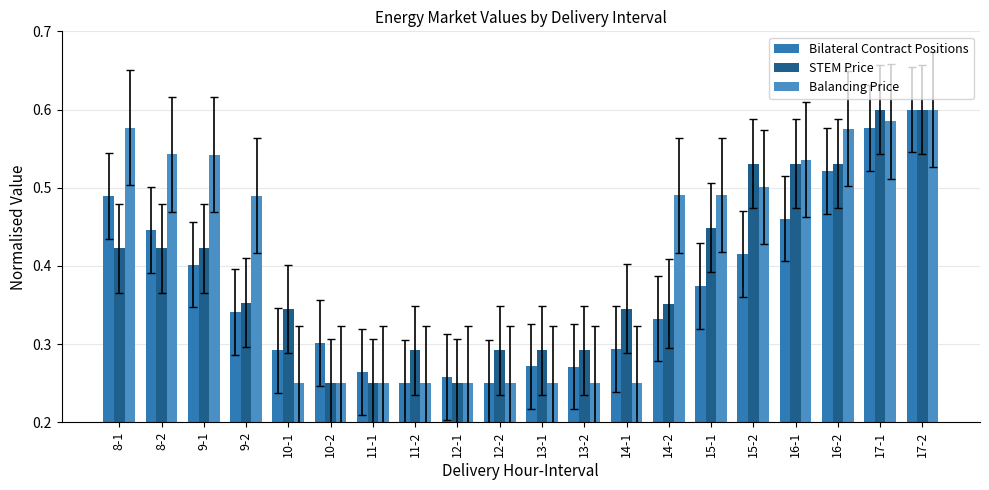

The value of STEM Price at 13-2 is 0.3. True or false?

True